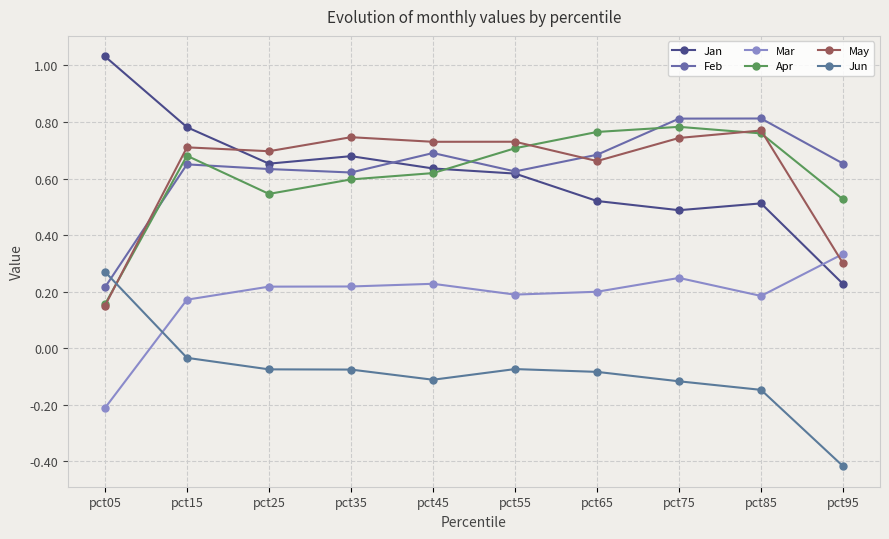

Which has a higher value, pct95 or pct35?

pct35